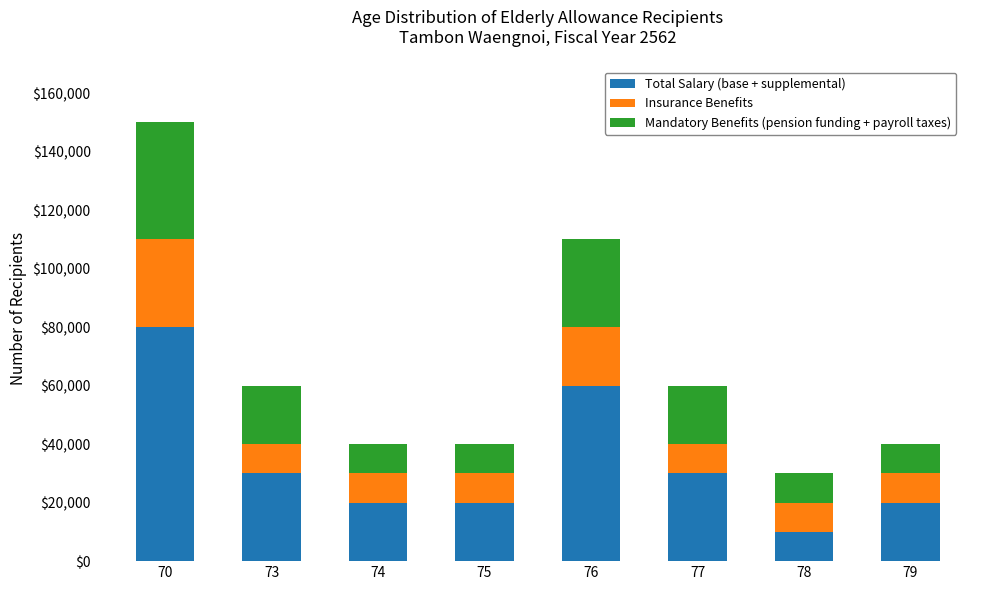

What is the highest value of the Total Salary (base + supplemental) series?

80000